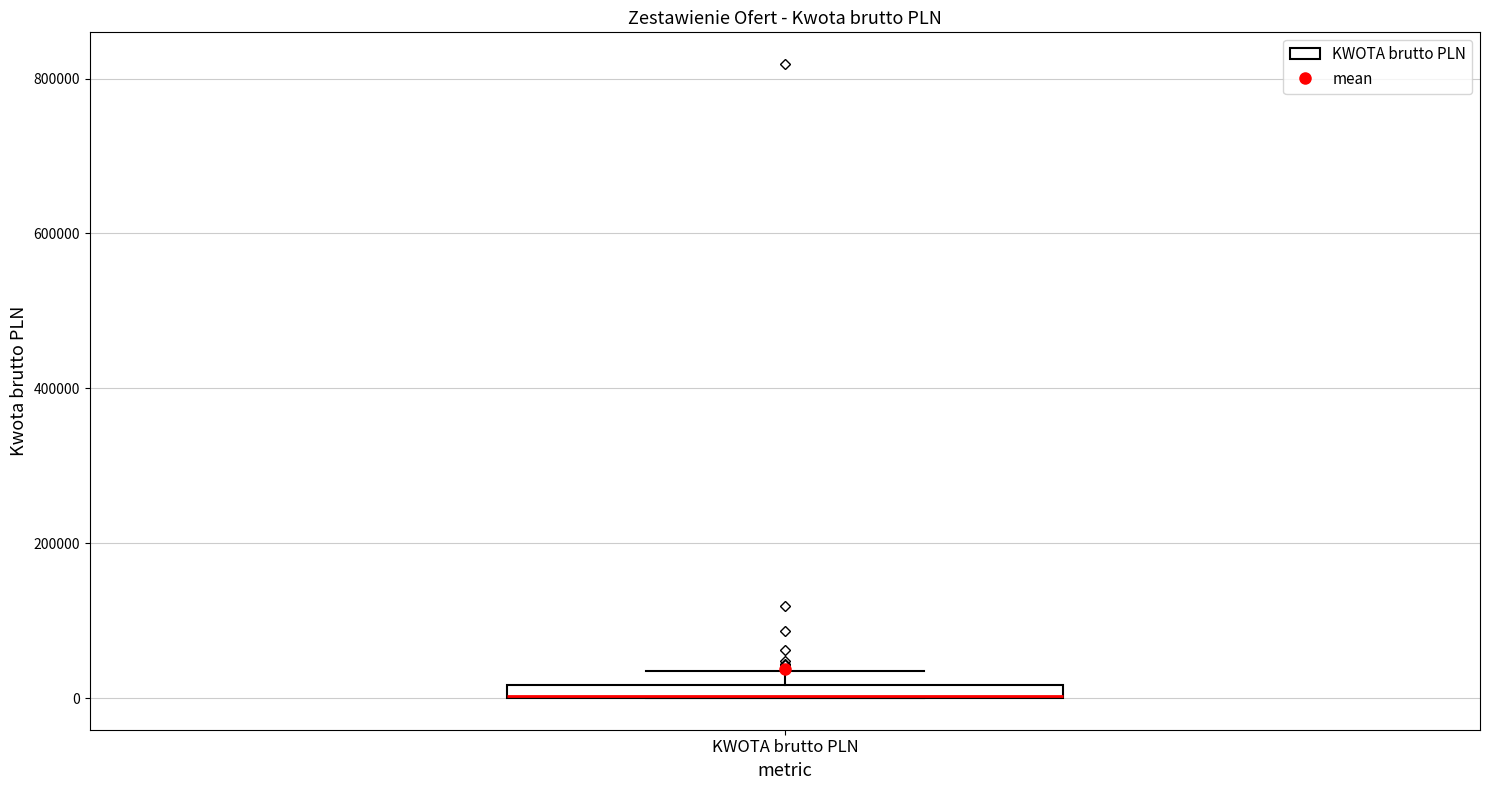

Where is the upper edge of the box for KWOTA brutto PLN on the y-axis? The values are not printed on the chart, so give them approximately, as read against the axis.

20000